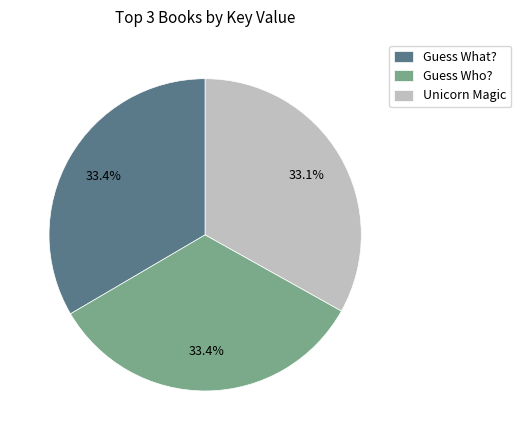

What is the ratio of the value at Unicorn Magic to the value at Guess Who??

1.0